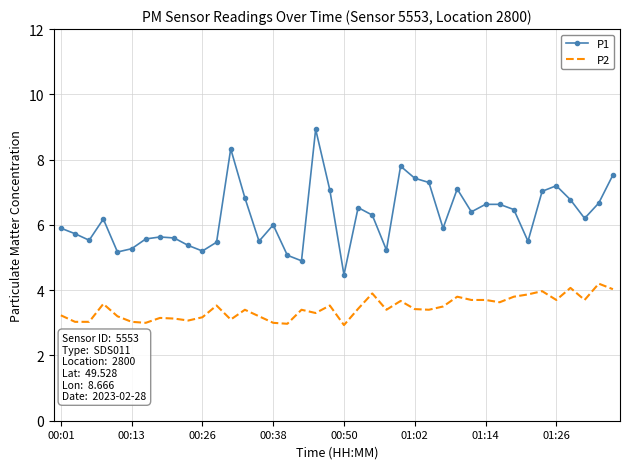

What is the smallest value displayed?

2.9